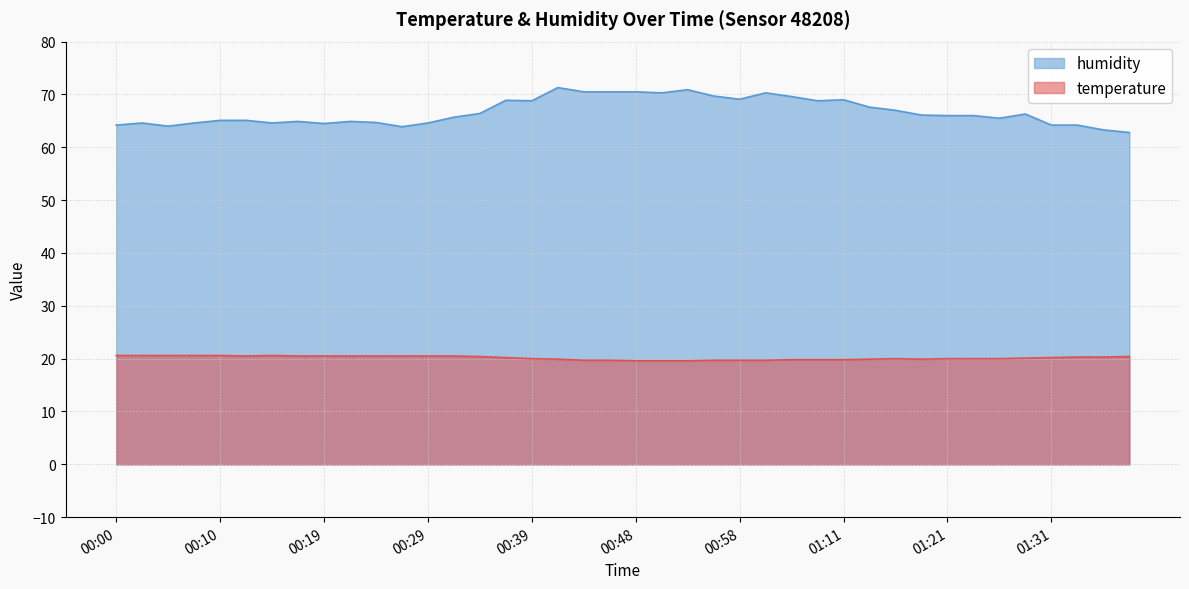

Rank the categories by humidity value from highest to lowest.

00:41, 00:53, 00:44, 00:46, 00:48, 00:51, 01:01, 00:56, 01:03, 00:58, 01:11, 00:36, 00:39, 01:05, 01:13, 01:16, 00:34, 01:28, 01:18, 01:21, 01:23, 00:31, 01:26, 00:10, 00:12, 00:17, 00:22, 00:24, 00:02, 00:07, 00:14, 00:29, 00:19, 00:00, 01:31, 01:33, 00:05, 00:27, 01:36, 01:38